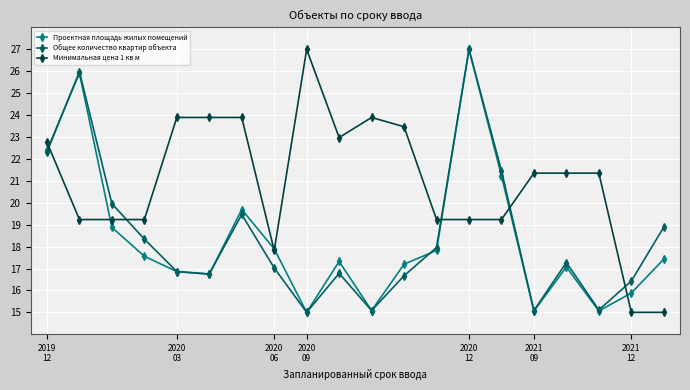

What is the minimum value shown in the chart?

15.0